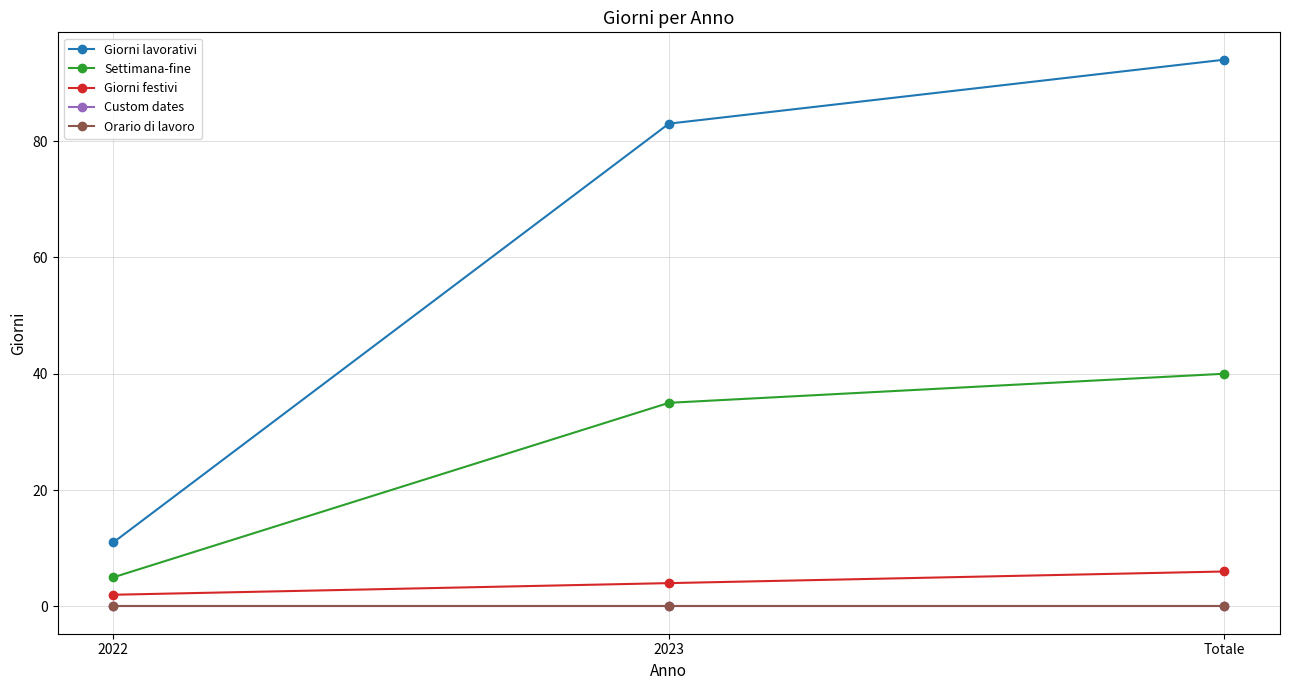

Which series changed the most between 2023 and Totale?

Giorni lavorativi